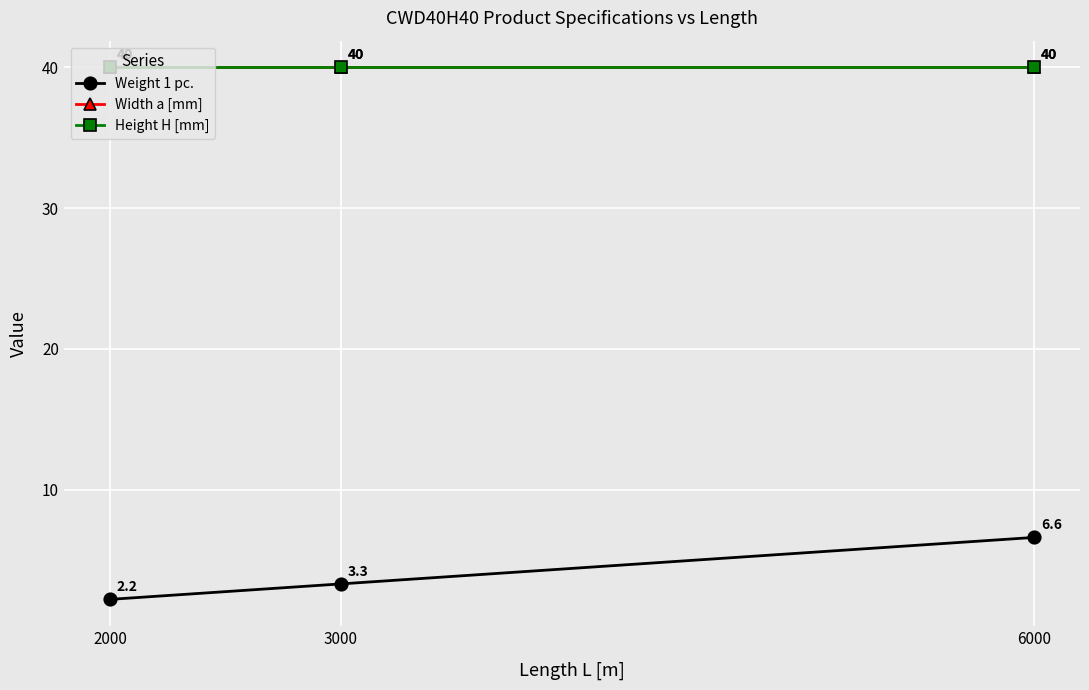

What is the total value across all series at 3000?

83.3